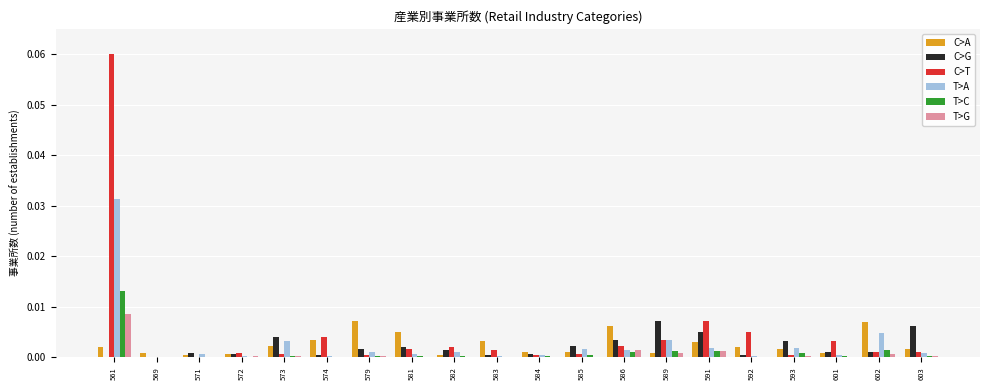

At which category is the sum across all series the highest?

561